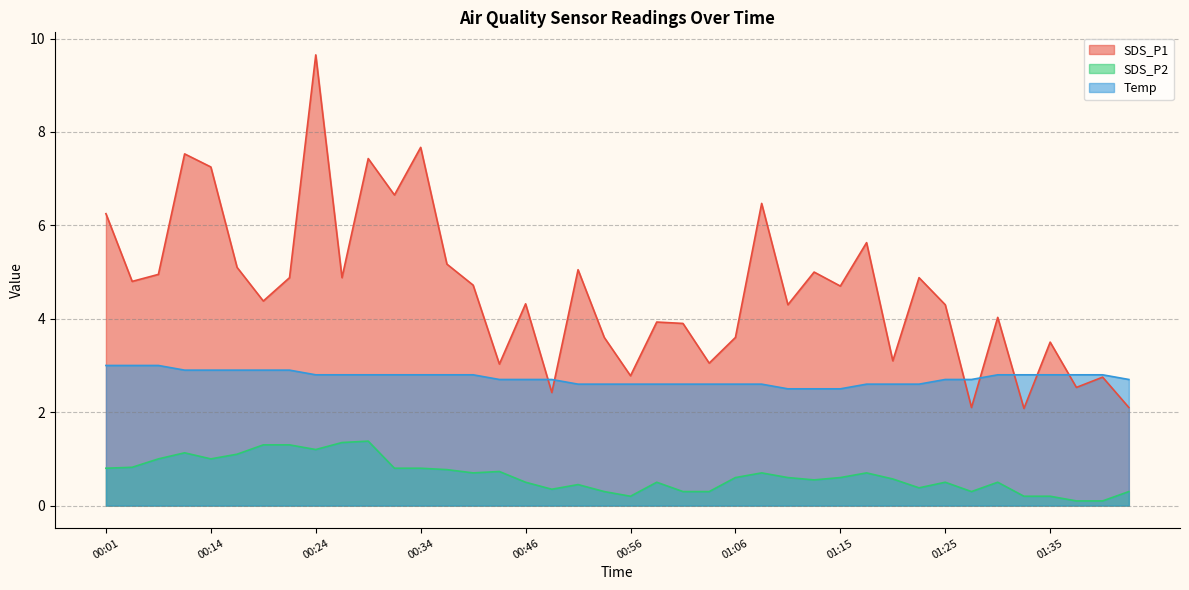

How many lines are shown in the chart?

3